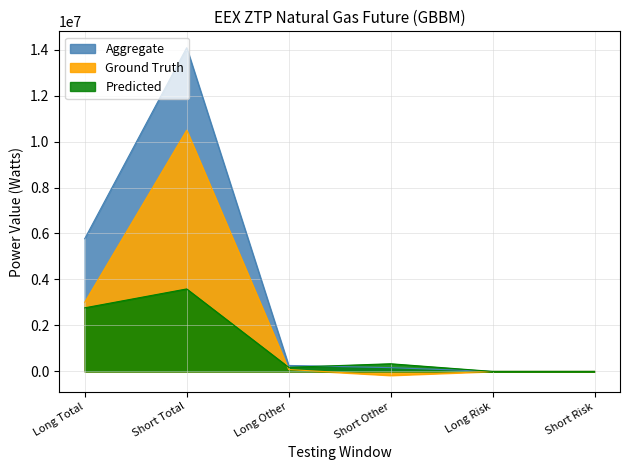

Rank the series by their average value, from lowest to highest.

Predicted, Ground Truth, Aggregate